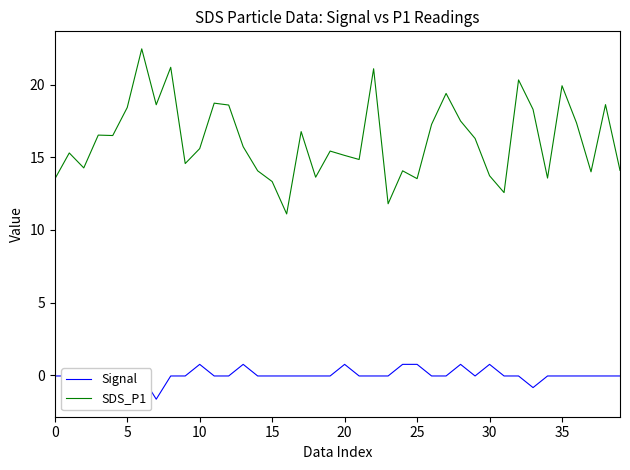

List the series in order of their overall mean, lowest first.

Signal, SDS_P1